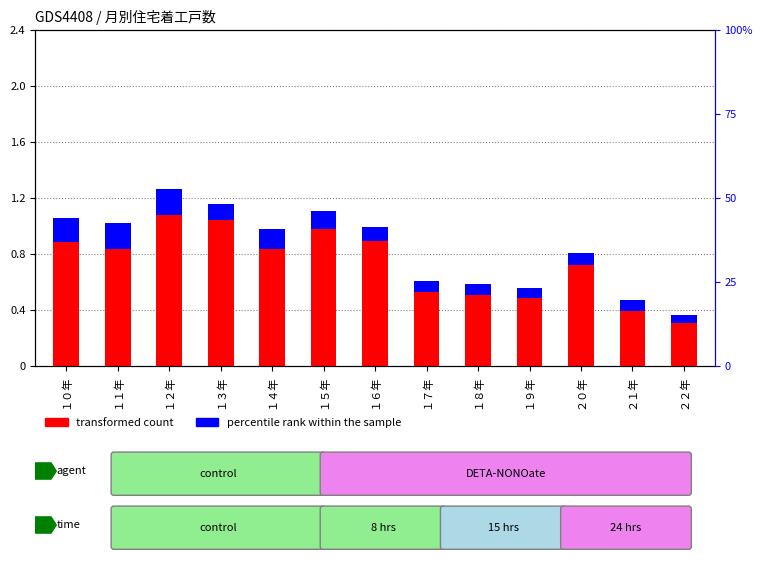

What is the total value across all series at １４年?

564.2